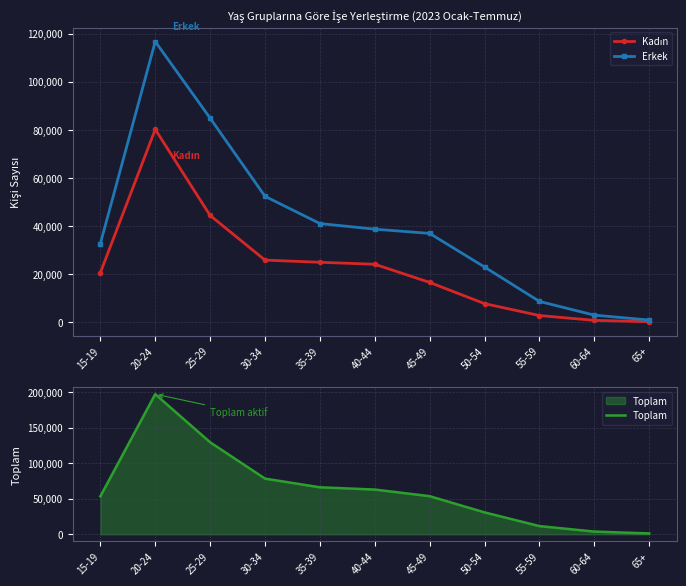

What is the sum of the Toplam values at 30-34 and 25-29?

207494